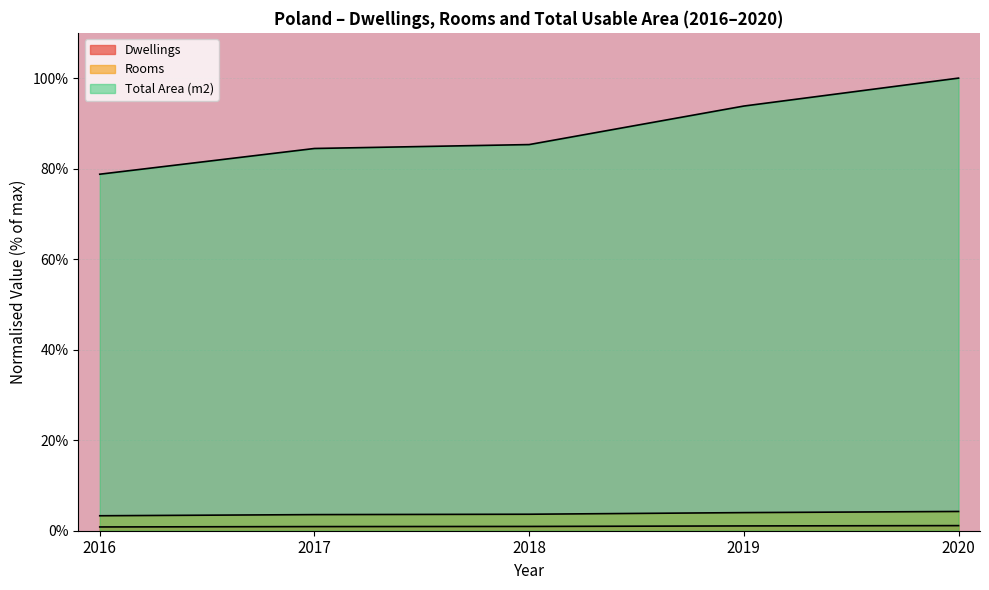

Count the number of data series in this chart.

3